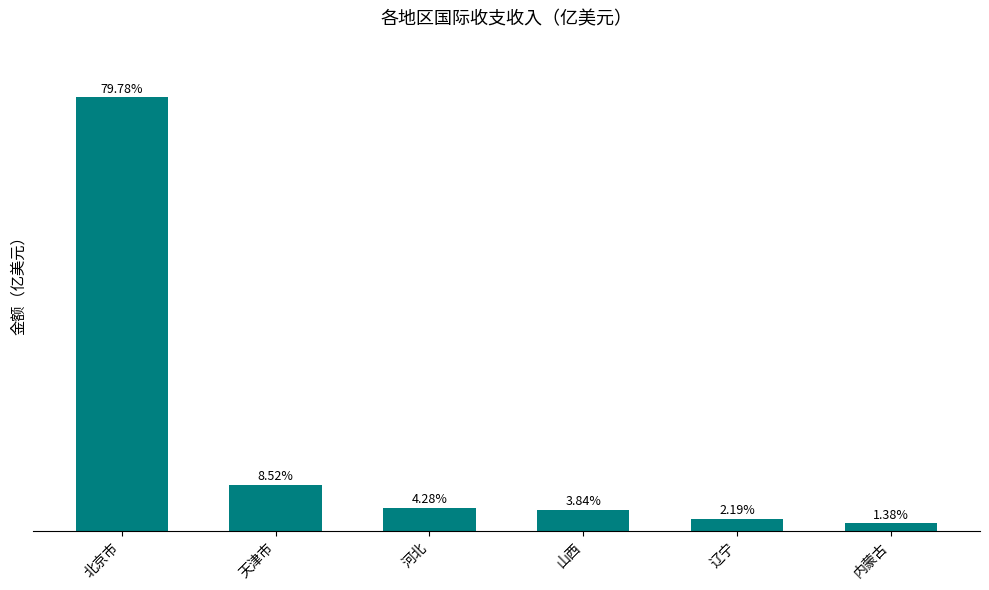

Reading left to right, extract all data points from this chart.

北京市=718.6	天津市=76.8	河北=38.5	山西=34.6	辽宁=19.7	内蒙古=12.4